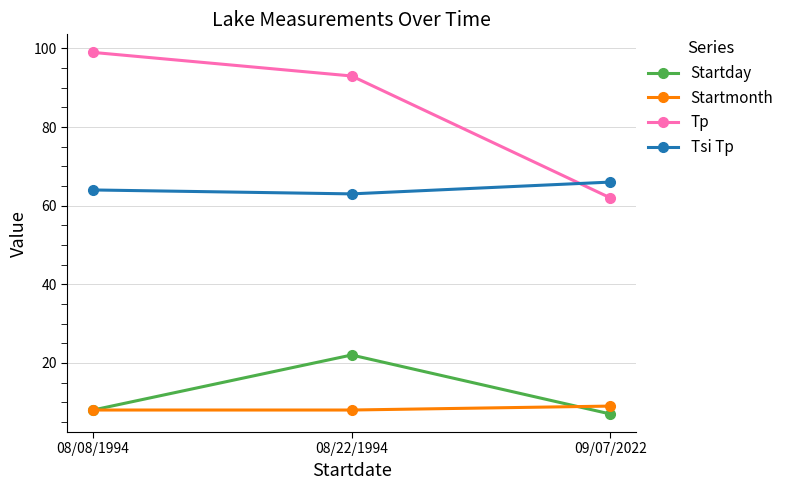

At which label is Startday closest to 14?

08/08/1994